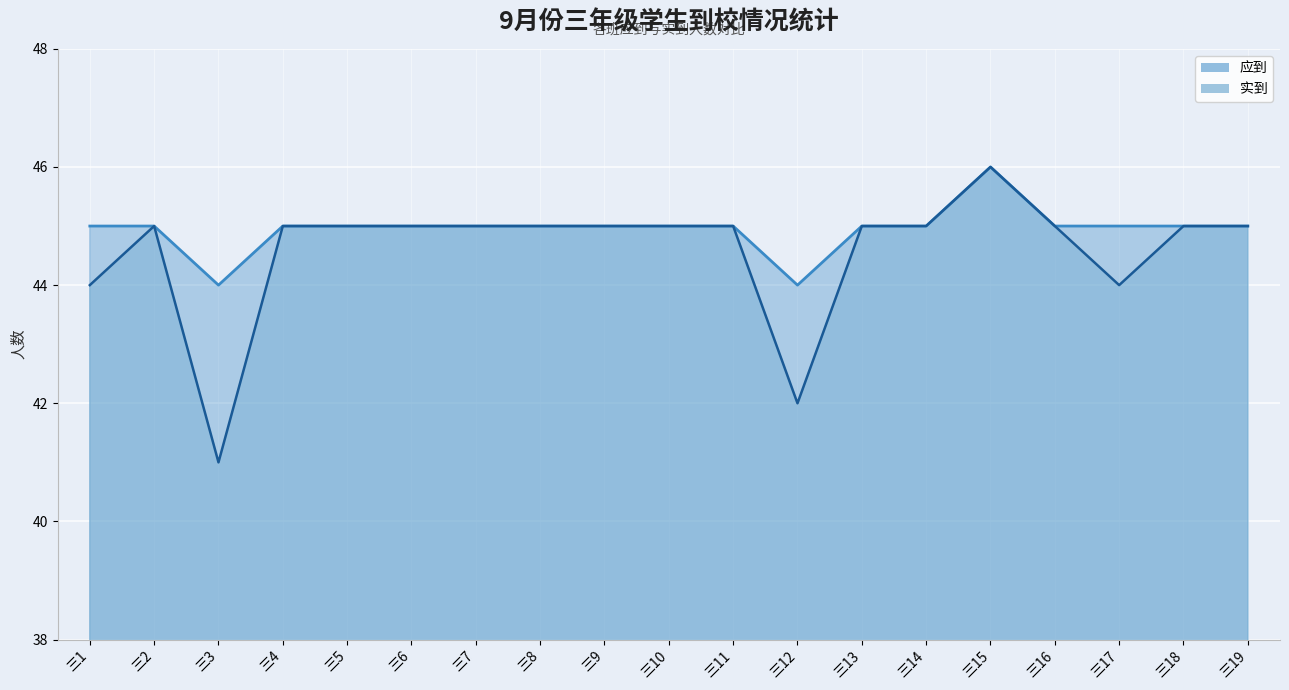

How many interior local peaks does the 应到 series have?

1